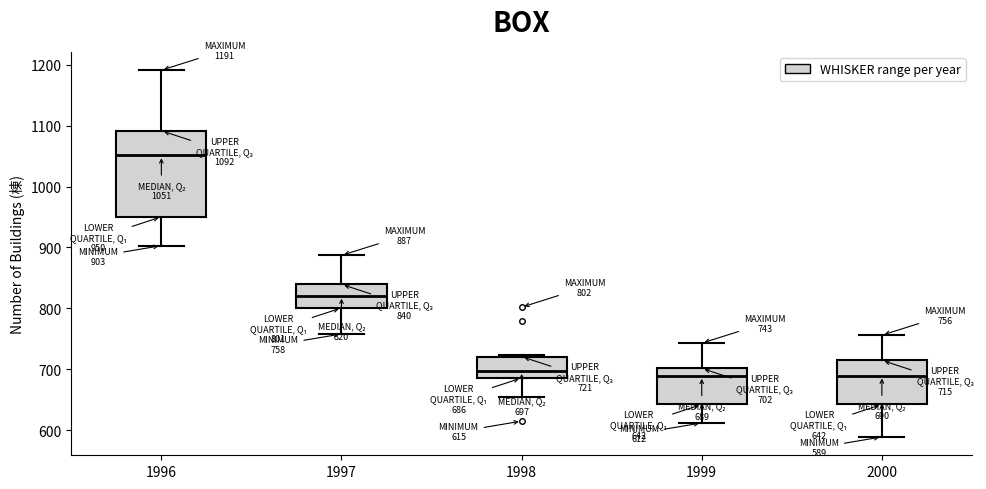

Which box is the tallest, from its lower edge to its upper edge?

1996